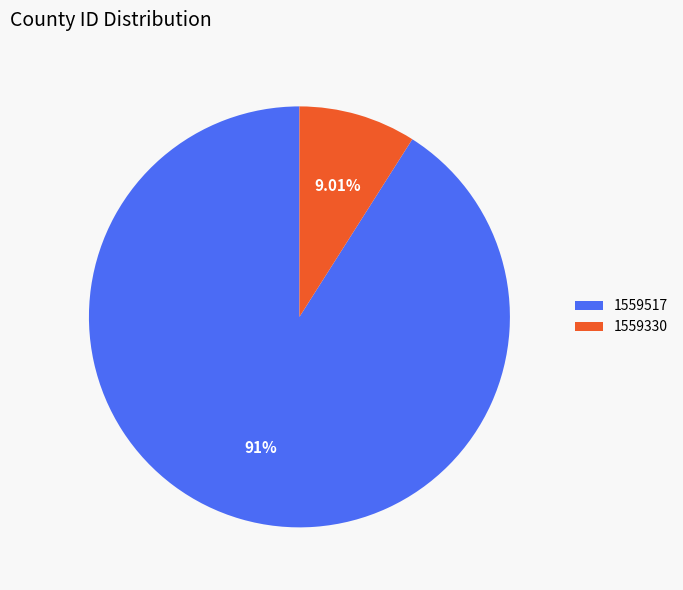

Is it true that 1559330 is 1% of the pie?

False